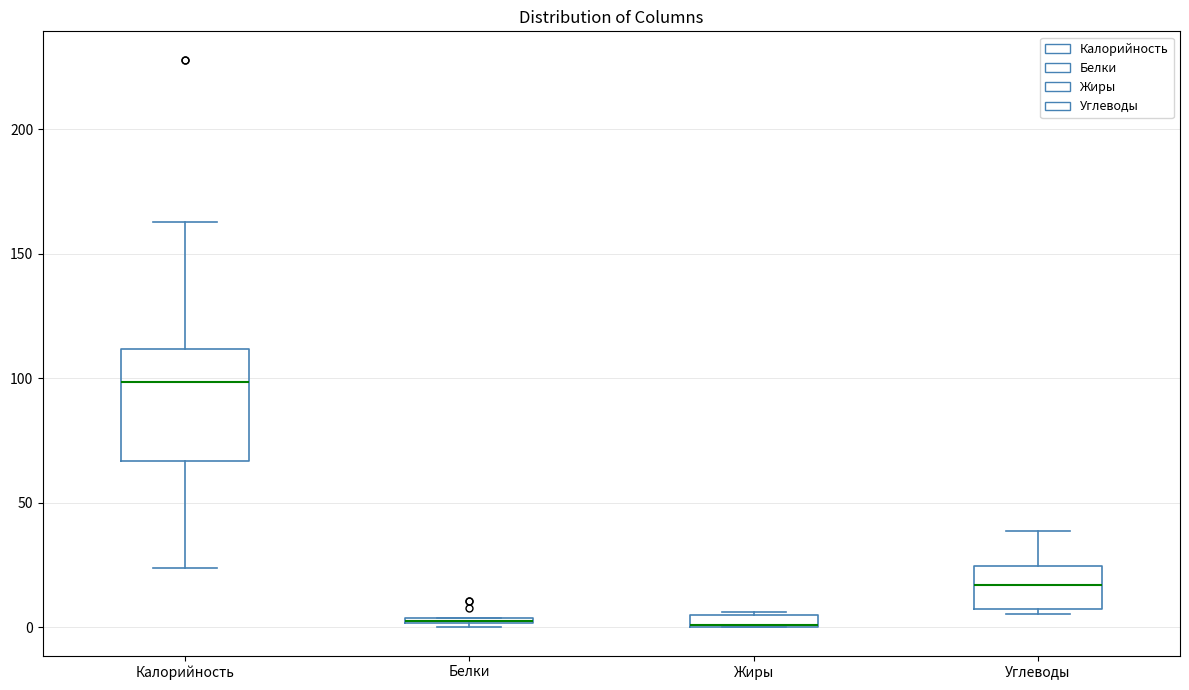

Where is the upper edge of the box for Жиры on the y-axis? The values are not printed on the chart, so give them approximately, as read against the axis.

5